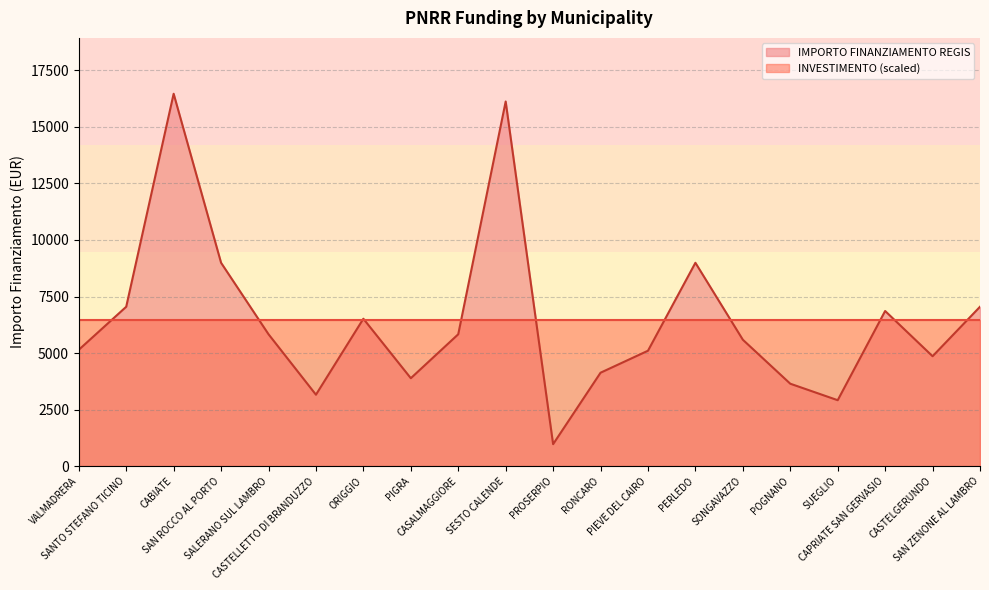

Rank the categories by value from lowest to highest.

PROSERPIO, SUEGLIO, CASTELLETTO DI BRANDUZZO, POGNANO, PIGRA, RONCARO, CASTELGERUNDO, PIEVE DEL CAIRO, VALMADRERA, SONGAVAZZO, CASALMAGGIORE, SALERANO SUL LAMBRO, ORIGGIO, CAPRIATE SAN GERVASIO, SANTO STEFANO TICINO, SAN ZENONE AL LAMBRO, SAN ROCCO AL PORTO, PERLEDO, SESTO CALENDE, CABIATE